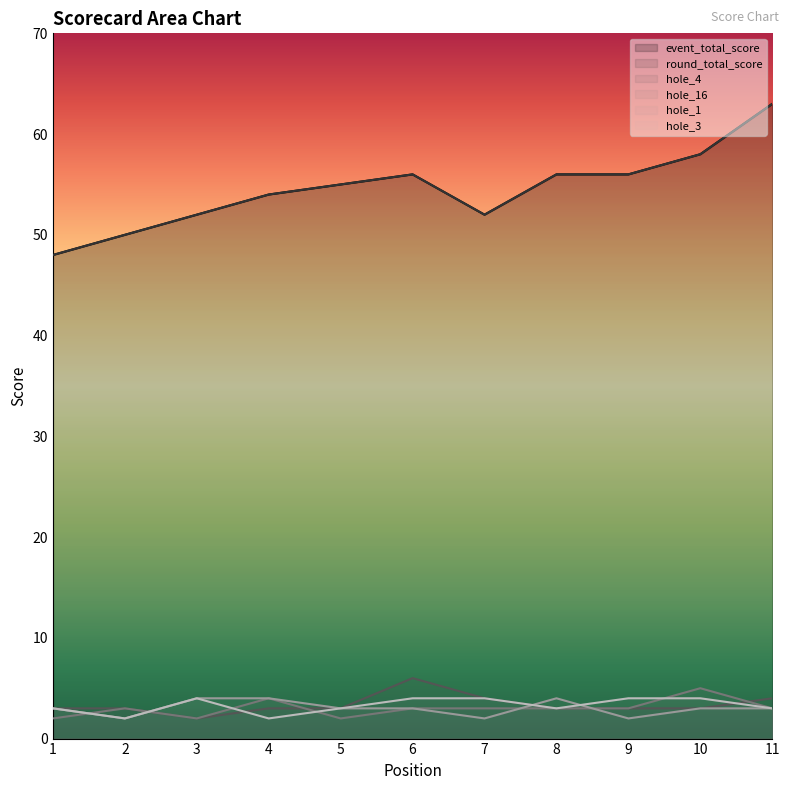

How many values in the hole_3 series are below 3?

2